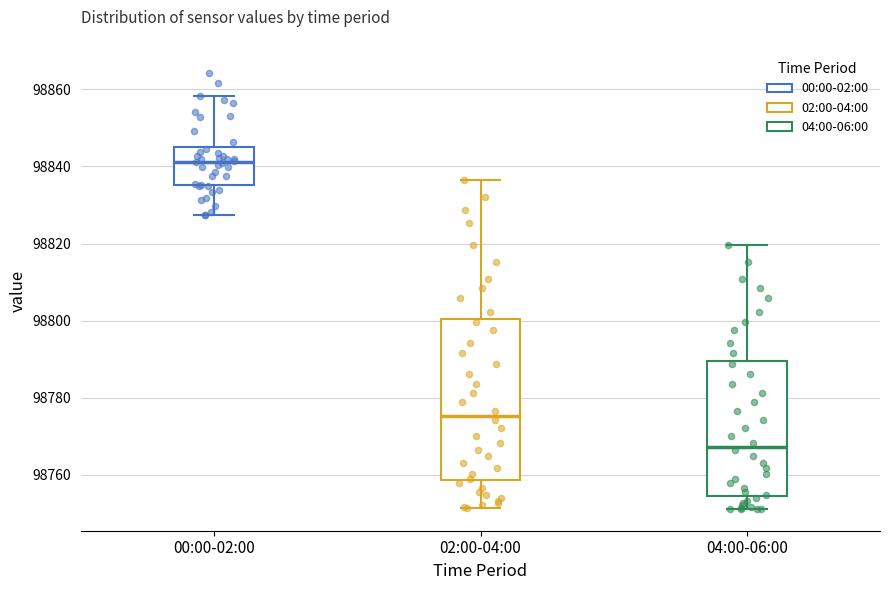

Reading left to right, read every box against the y-axis: the position of its median line, the range the box covers, and the ends of its whiskers. The values are not printed on the chart, so give them approximately, as read against the axis.

00:00-02:00: median 98842, box 98836 to 98844, whiskers 98828 to 98858
02:00-04:00: median 98776, box 98758 to 98800, whiskers 98752 to 98836
04:00-06:00: median 98768, box 98754 to 98790, whiskers 98752 to 98820